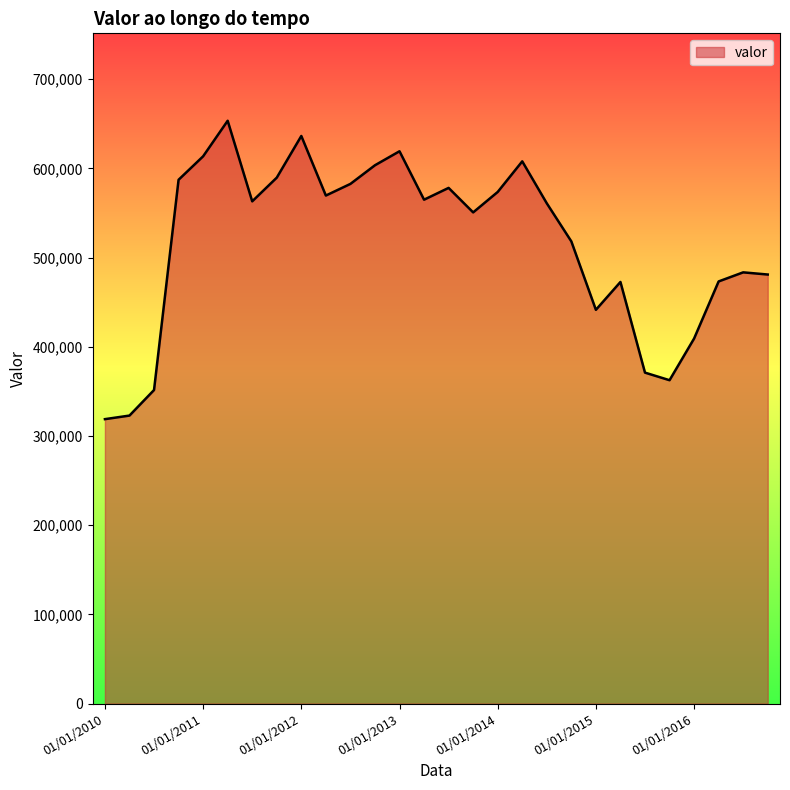

What is the minimum value shown in the chart?

318863